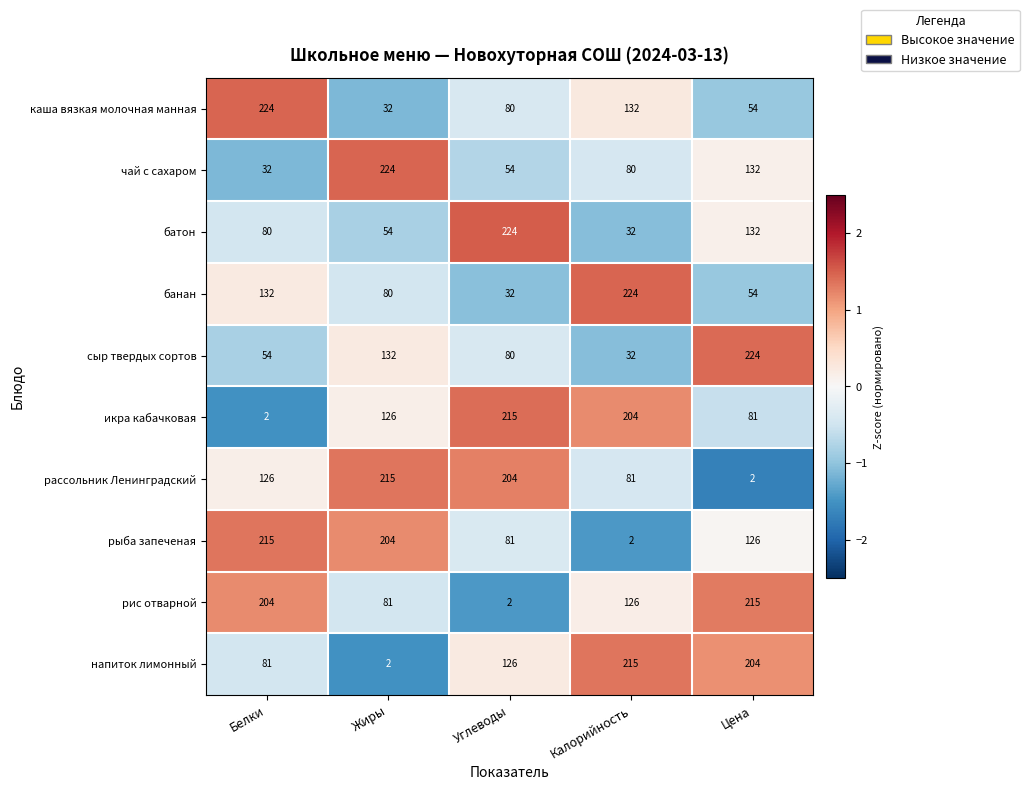

At which label is икра кабачковая closest to 108?

Жиры